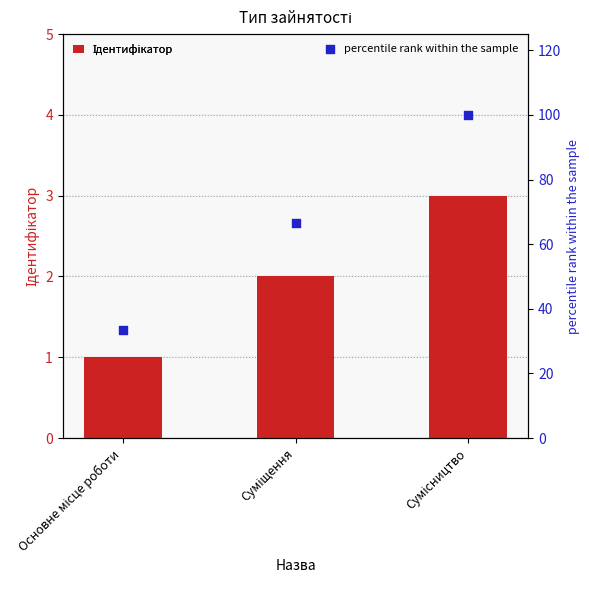

At which category is the sum across all series the highest?

Сумісництво